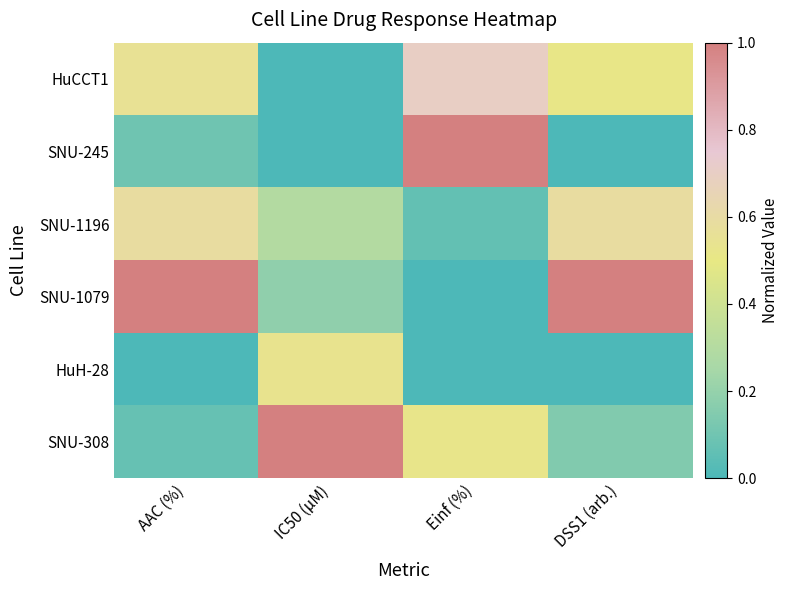

Which series changed the most between AAC (%) and IC50 (µM)?

SNU-308